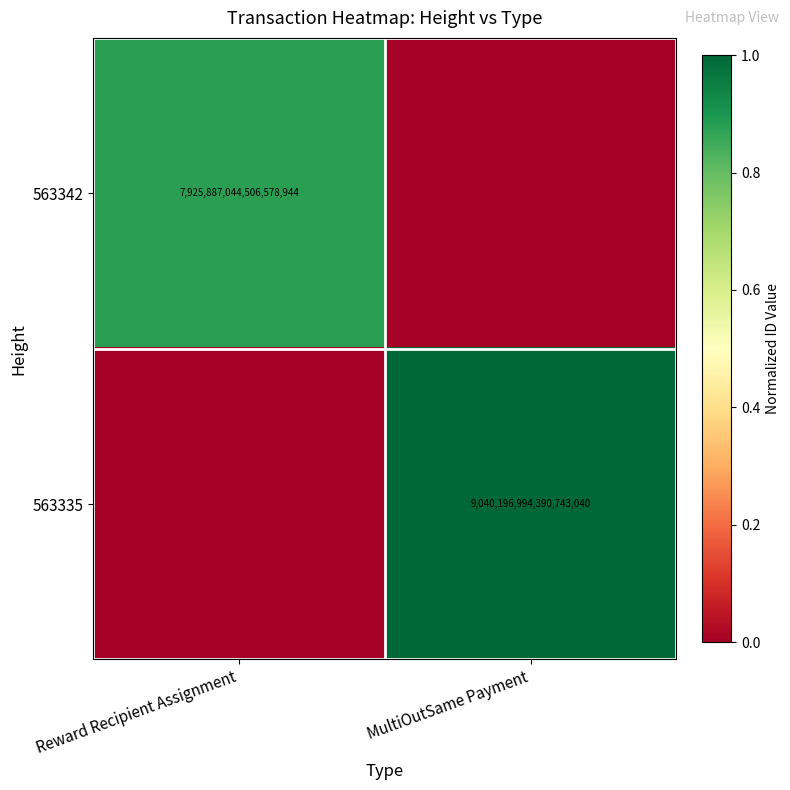

The 563342 series shows 4523642443540946944 at Reward Recipient Assignment. True or false?

False